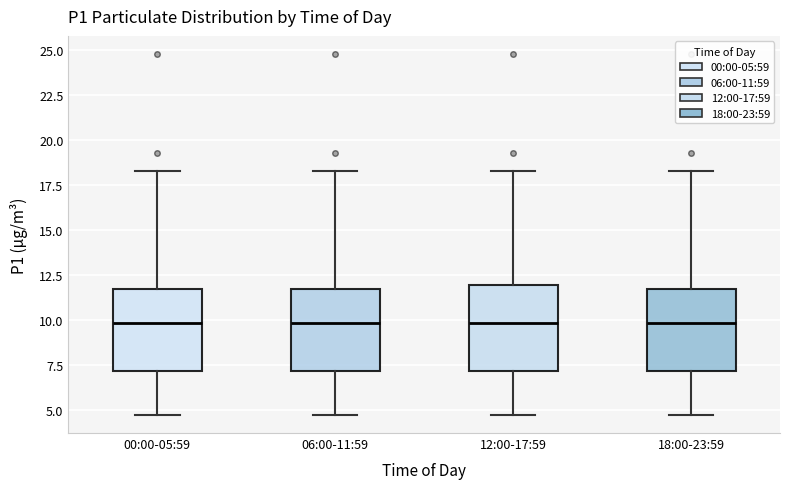

Reading left to right, read every box against the y-axis: the position of its median line, the range the box covers, and the ends of its whiskers. The values are not printed on the chart, so give them approximately, as read against the axis.

00:00-05:59: median 10.0, box 7.0 to 11.5, whiskers 4.5 to 18.5
06:00-11:59: median 10.0, box 7.0 to 11.5, whiskers 4.5 to 18.5
12:00-17:59: median 10.0, box 7.0 to 12.0, whiskers 4.5 to 18.5
18:00-23:59: median 10.0, box 7.0 to 11.5, whiskers 4.5 to 18.5